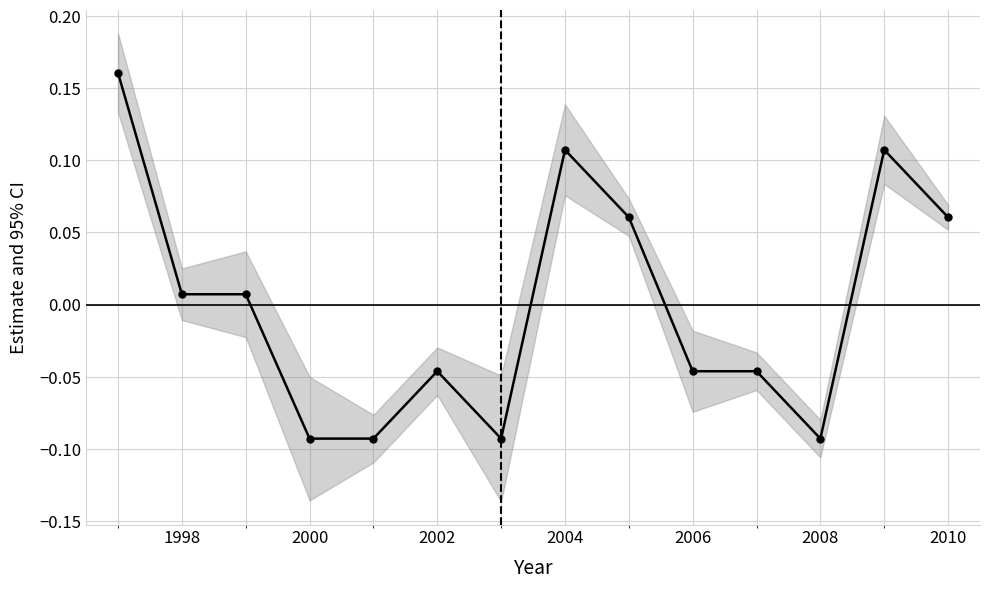

How many interior local peaks (higher than both neighbors) does the data have?

3